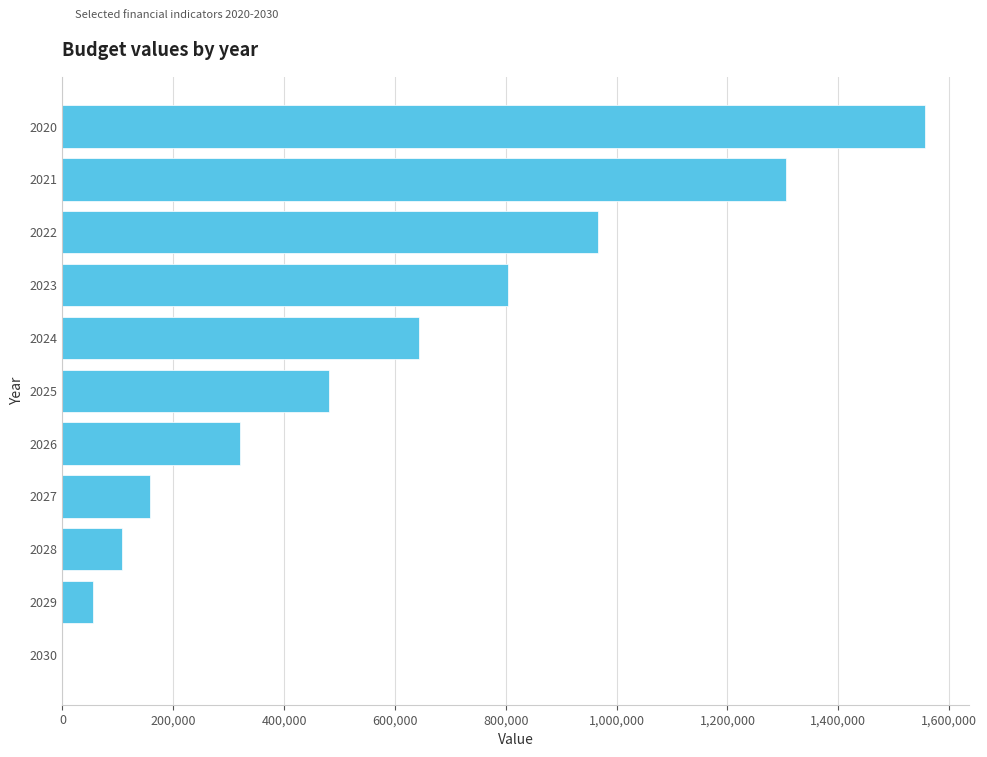

What is the sum of all values?

6398500